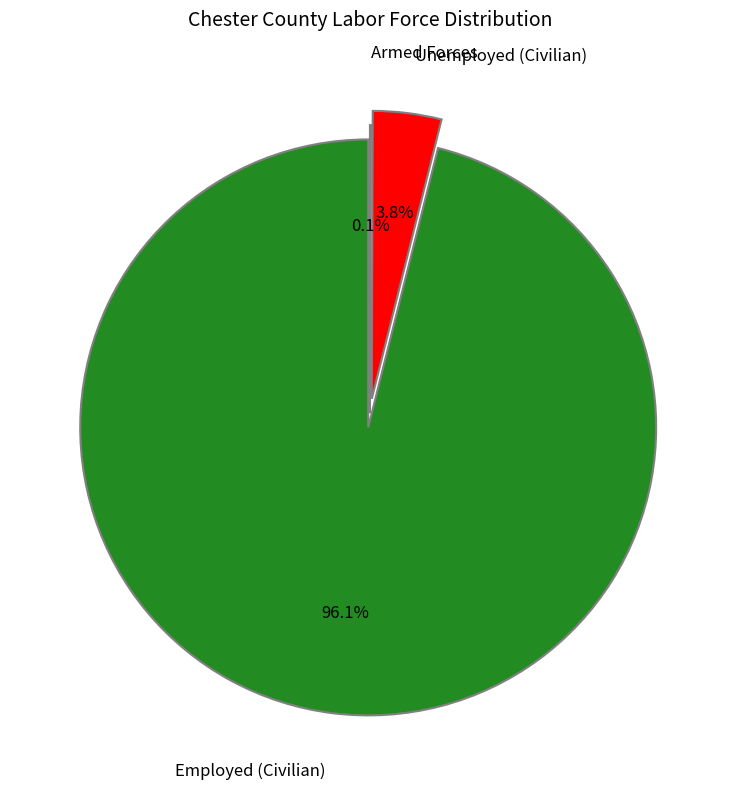

What is the largest slice in the pie chart?

Employed (Civilian)